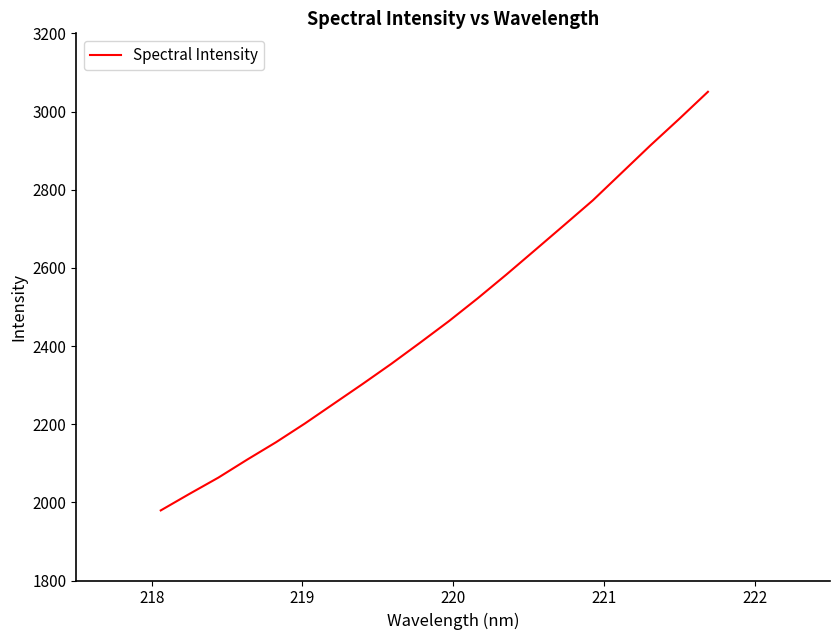

What is the greatest value displayed?

3050.4